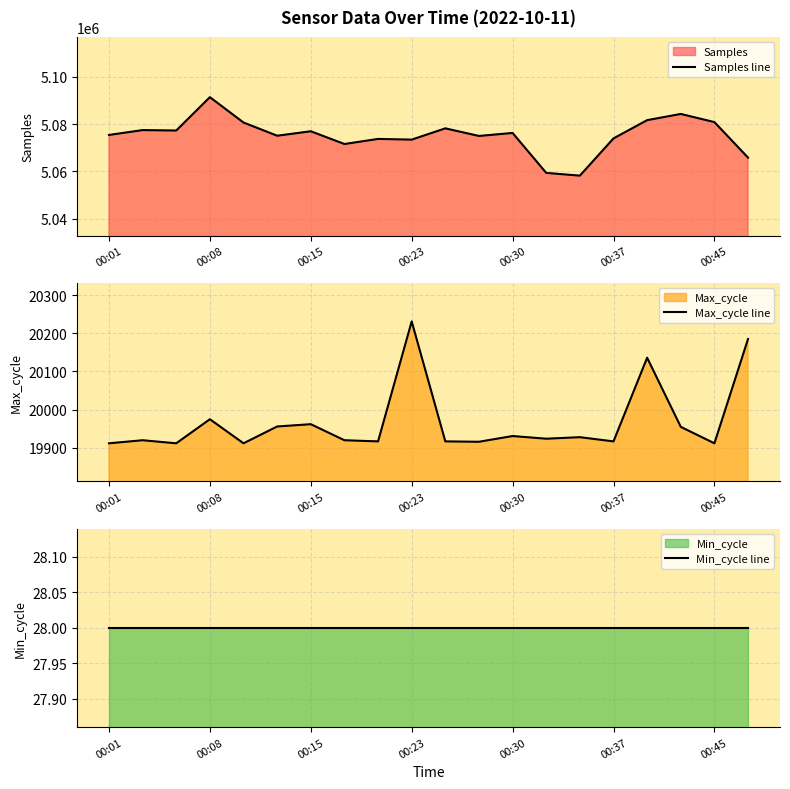

At which label does Samples line reach its peak?

00:08